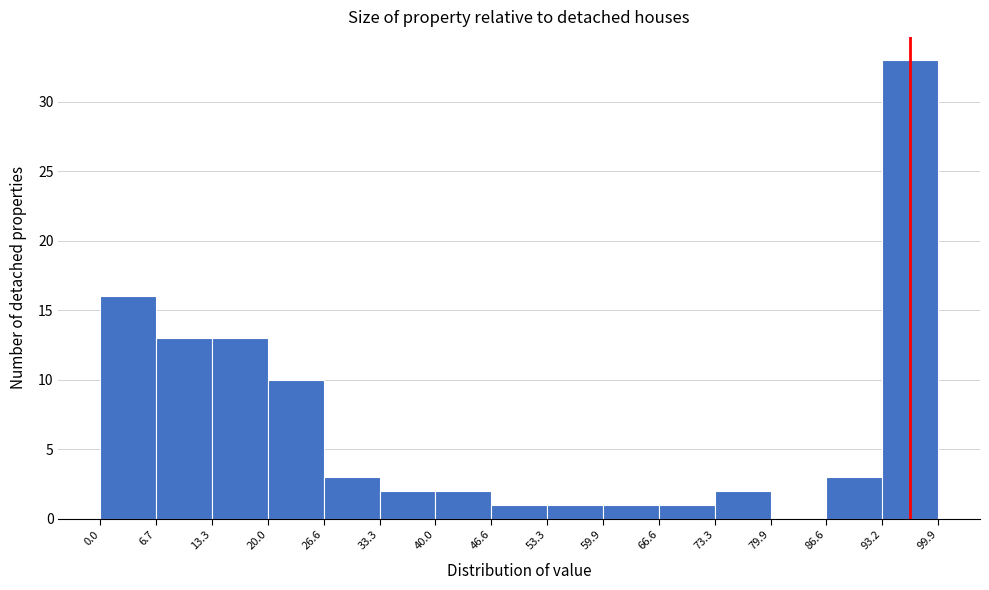

Reading left to right, list every bar in this chart as the range it spans on the x-axis followed by its height. The values are not printed on the chart, so give them approximately, as read against the axis.

0.0 to 6.7: 16
6.7 to 13.3: 13
13.3 to 20.0: 13
20.0 to 26.6: 10
26.6 to 33.3: 3
33.3 to 40.0: 2
40.0 to 46.6: 2
46.6 to 53.3: 1
53.3 to 59.9: 1
59.9 to 66.6: 1
66.6 to 73.3: 1
73.3 to 79.9: 2
79.9 to 86.6: 0
86.6 to 93.2: 3
93.2 to 99.9: 33